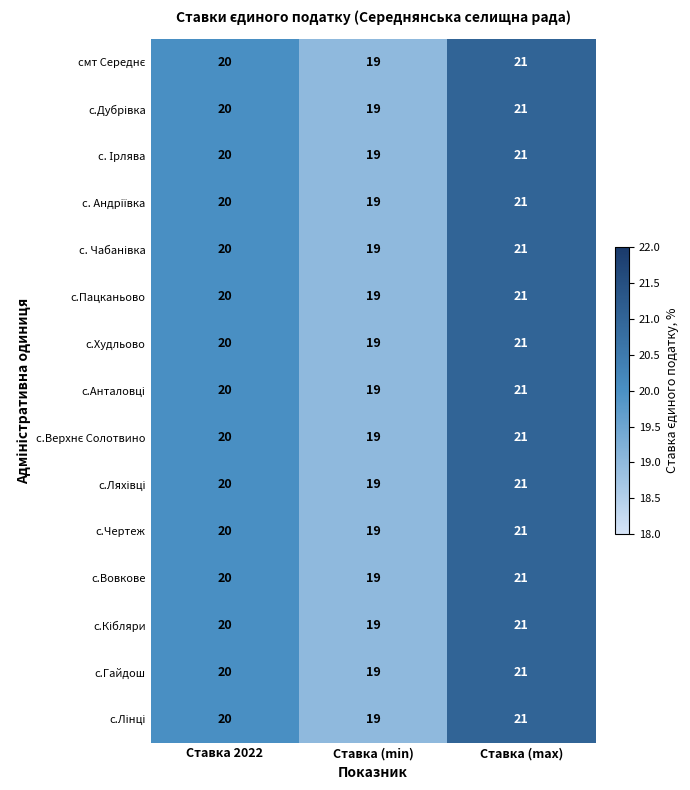

List the labels in order of с.Худльово value, smallest first.

Ставка (min), Ставка 2022, Ставка (max)